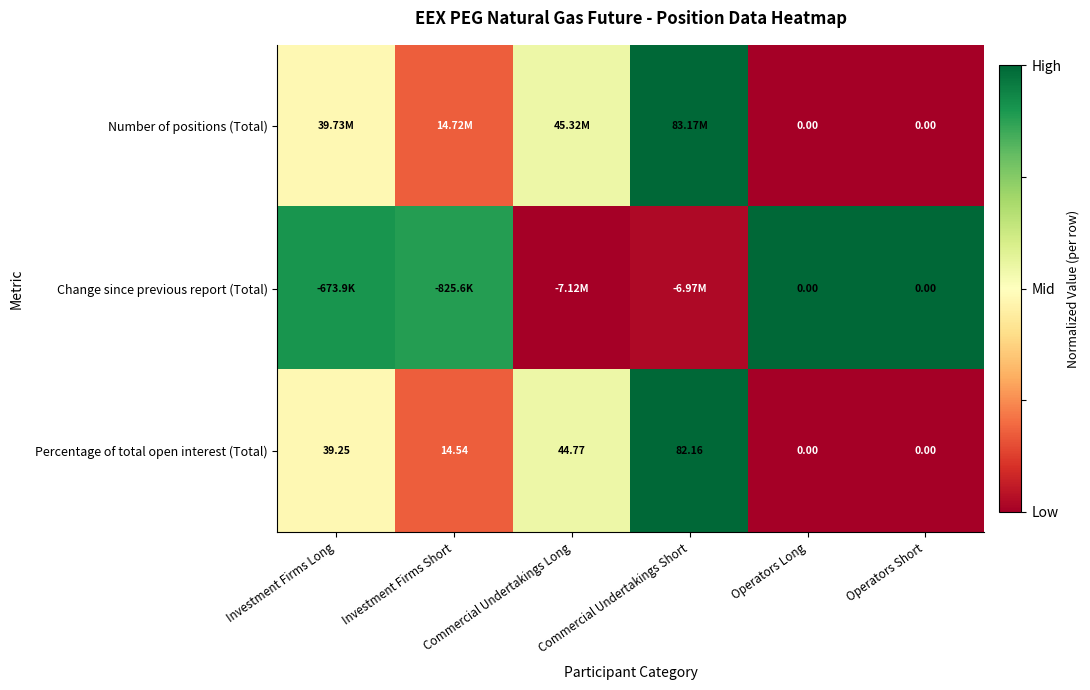

At which label does Percentage of total open interest (Total) reach its peak?

Commercial Undertakings Short